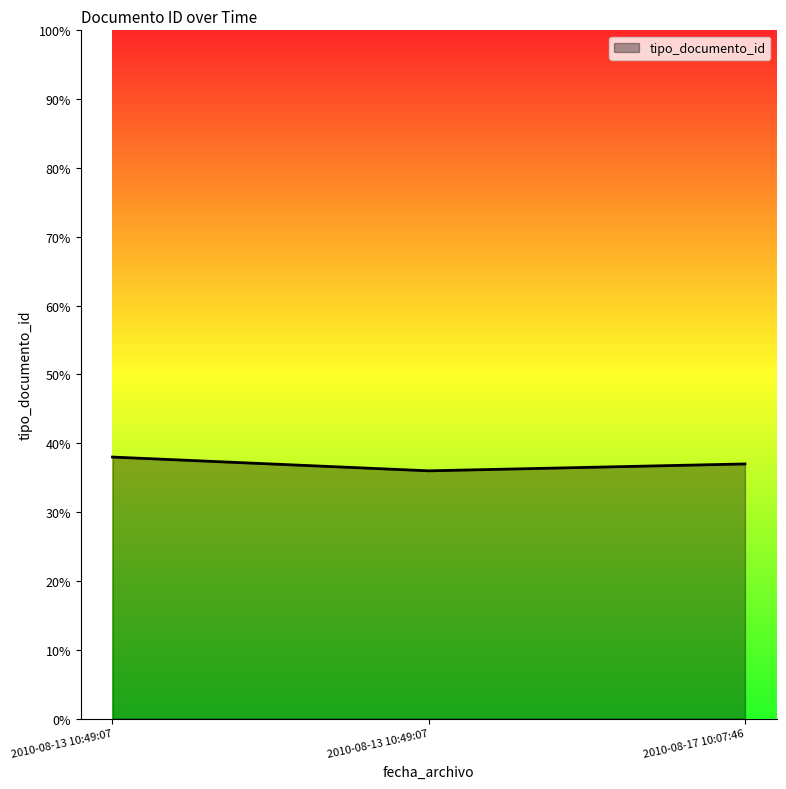

Approximately how many times larger is the value at 2010-08-17 10:07:46 compared to 2010-08-13 10:49:07?

1.0